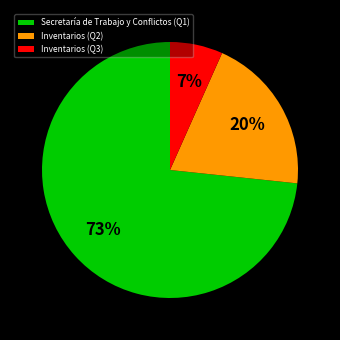

To the nearest percent, what is the average slice percentage?

33%